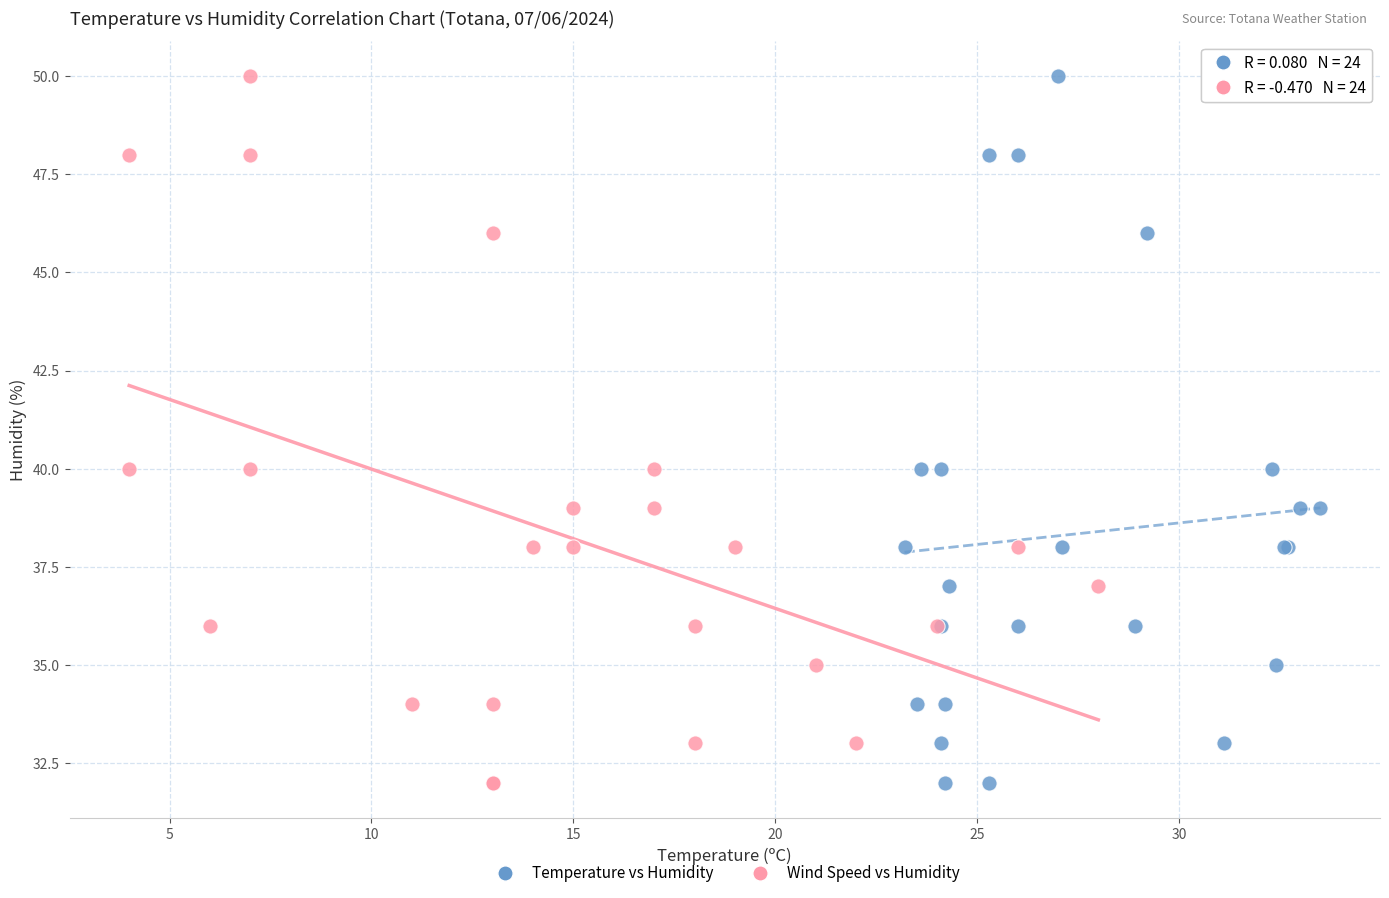

What are all the series names shown in the legend?

Temperature vs Humidity, Wind Speed vs Humidity